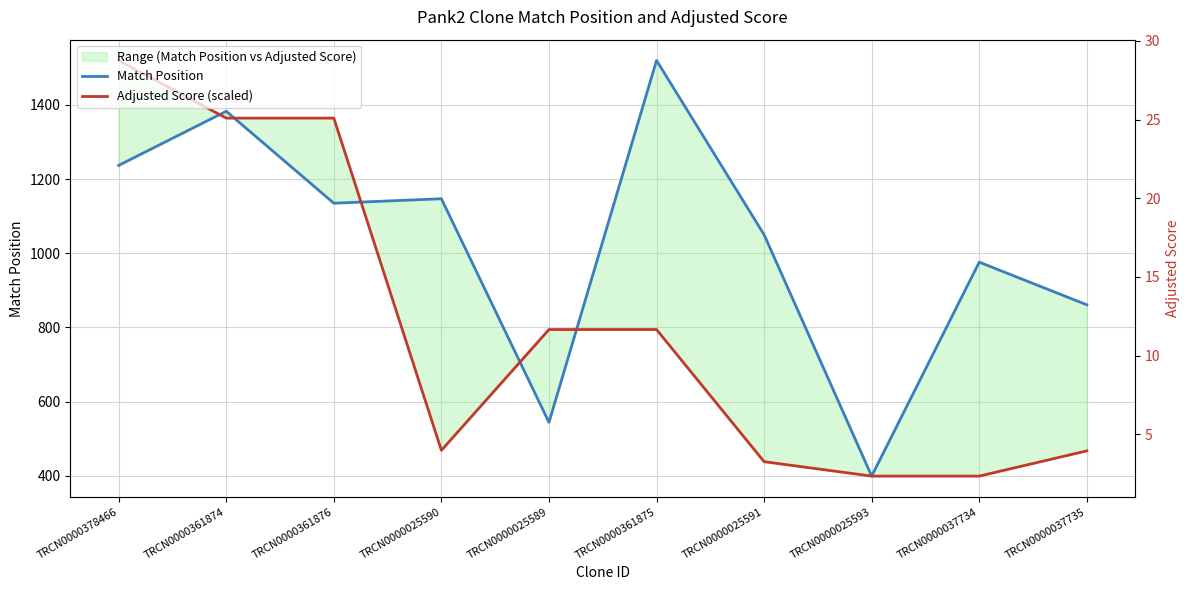

The value of Adjusted Score (scaled) at TRCN0000361876 is 1364.5. True or false?

True